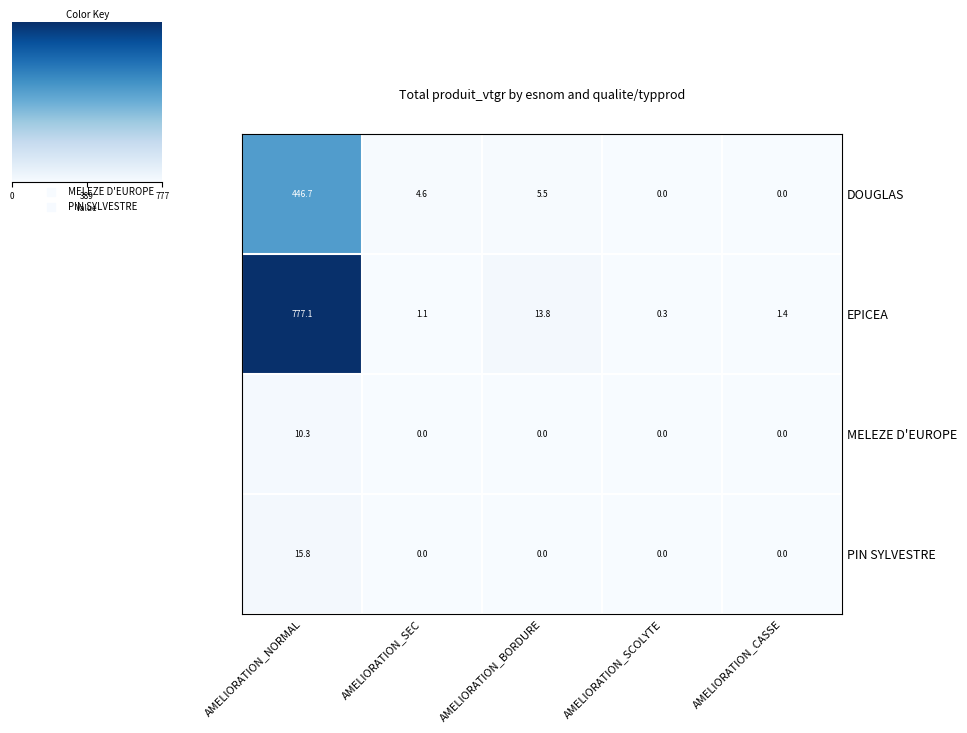

Reading left to right, extract all data points from this chart.

DOUGLAS: AMELIORATION_NORMAL=446.7	AMELIORATION_SEC=4.6	AMELIORATION_BORDURE=5.5	AMELIORATION_SCOLYTE=0.0	AMELIORATION_CASSE=0.0
EPICEA: AMELIORATION_NORMAL=777.1	AMELIORATION_SEC=1.1	AMELIORATION_BORDURE=13.8	AMELIORATION_SCOLYTE=0.3	AMELIORATION_CASSE=1.4
MELEZE D'EUROPE: AMELIORATION_NORMAL=10.3	AMELIORATION_SEC=0.0	AMELIORATION_BORDURE=0.0	AMELIORATION_SCOLYTE=0.0	AMELIORATION_CASSE=0.0
PIN SYLVESTRE: AMELIORATION_NORMAL=15.8	AMELIORATION_SEC=0.0	AMELIORATION_BORDURE=0.0	AMELIORATION_SCOLYTE=0.0	AMELIORATION_CASSE=0.0